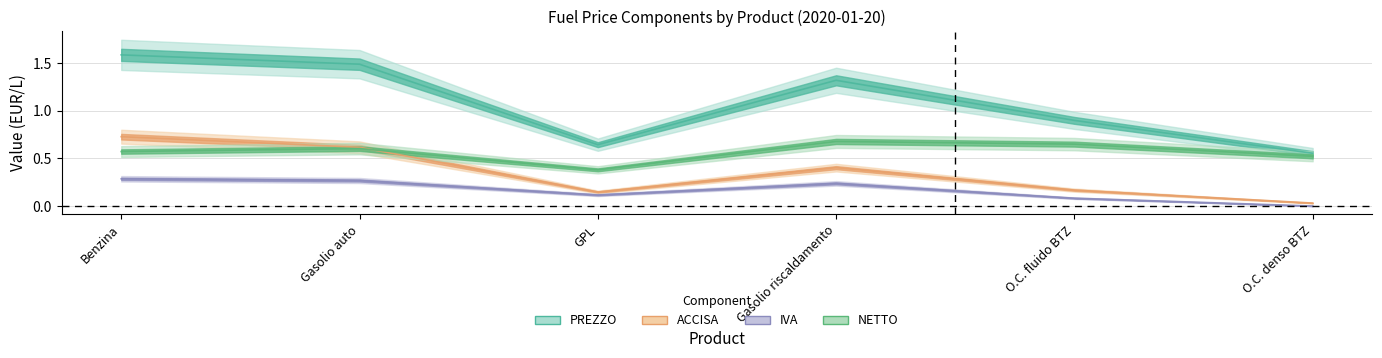

How many series are shown in this chart?

4